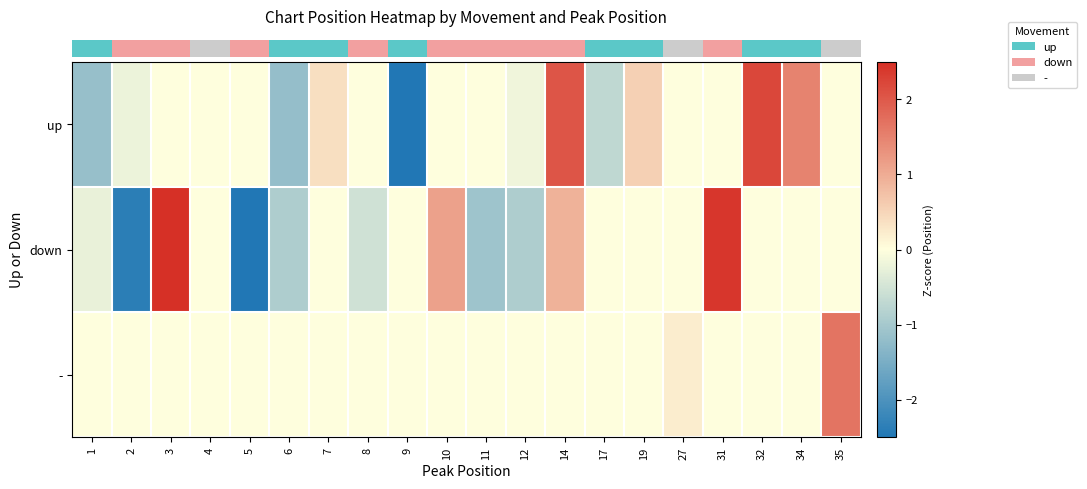

What is the maximum value shown in the chart?

2.6